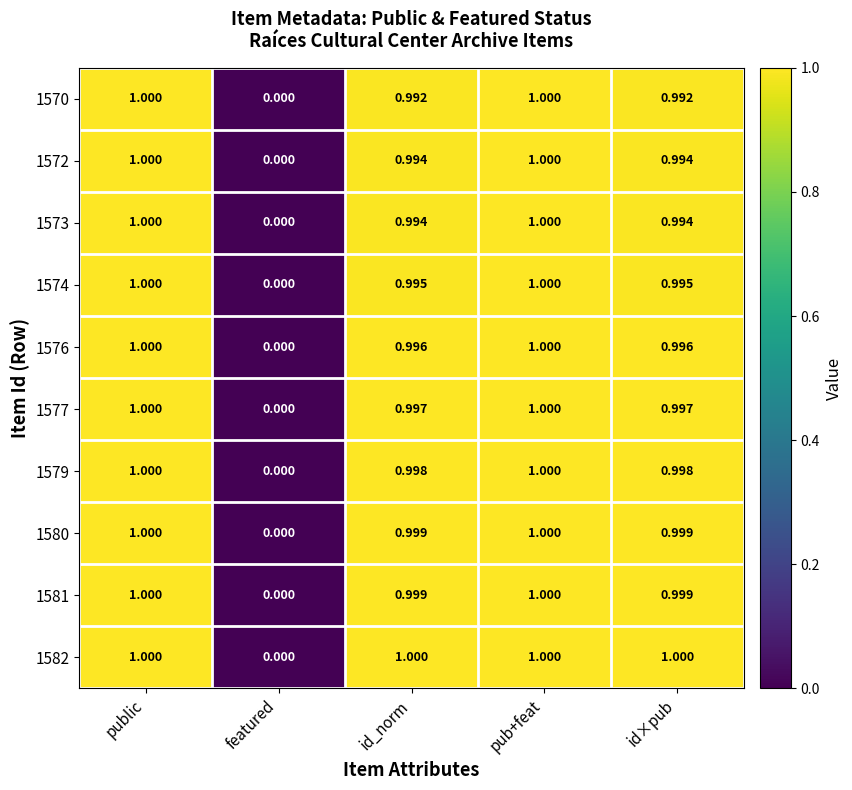

Which series has the largest total across all categories?

1582